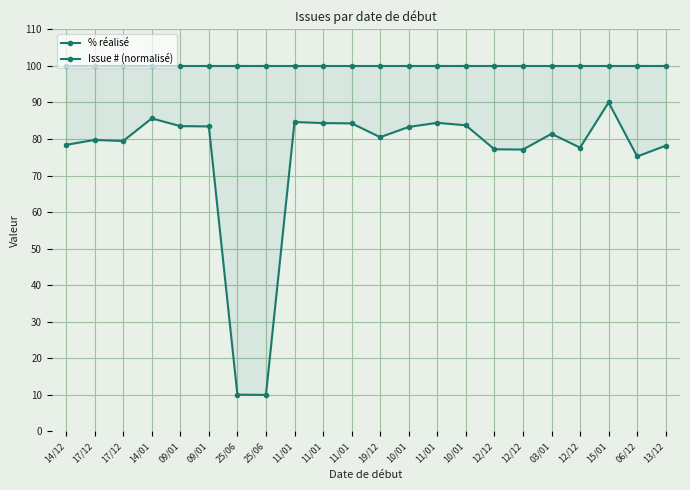

True or false: Issue # (normalisé) and % réalisé intersect in this chart.

False